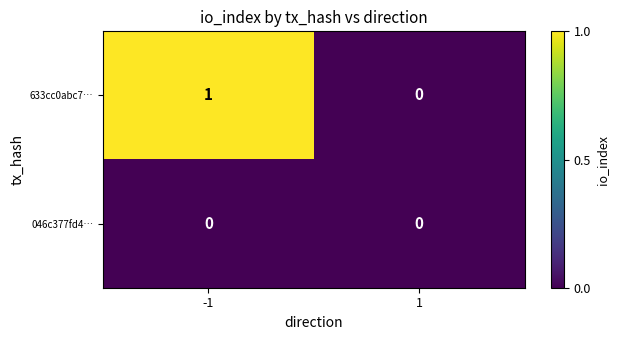

Reading left to right, transcribe all the data shown in this chart.

633cc0abc7…: 1	0
046c377fd4…: 0	0